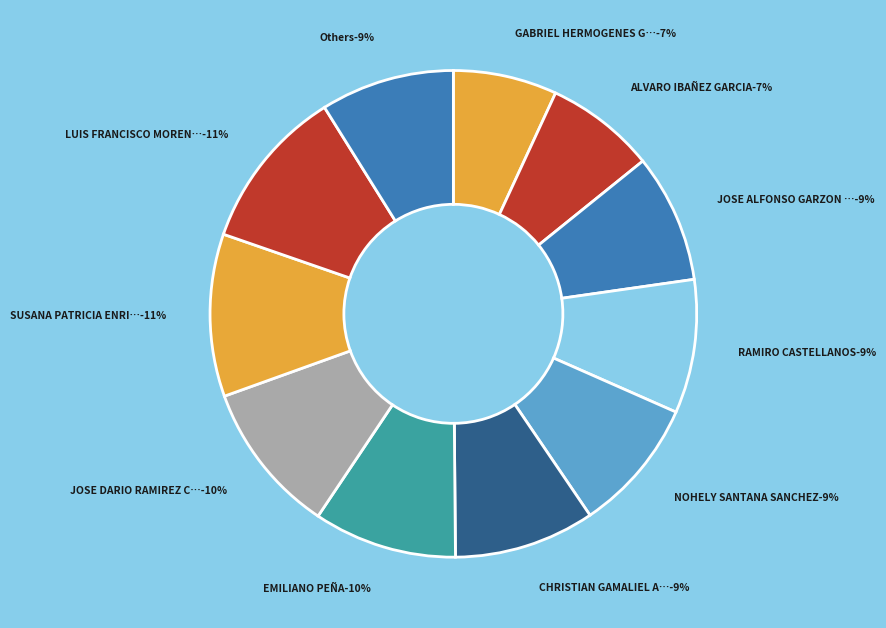

True or false: LUIS FRANCISCO MORENO SANDOVAL accounts for 11% of the total.

True